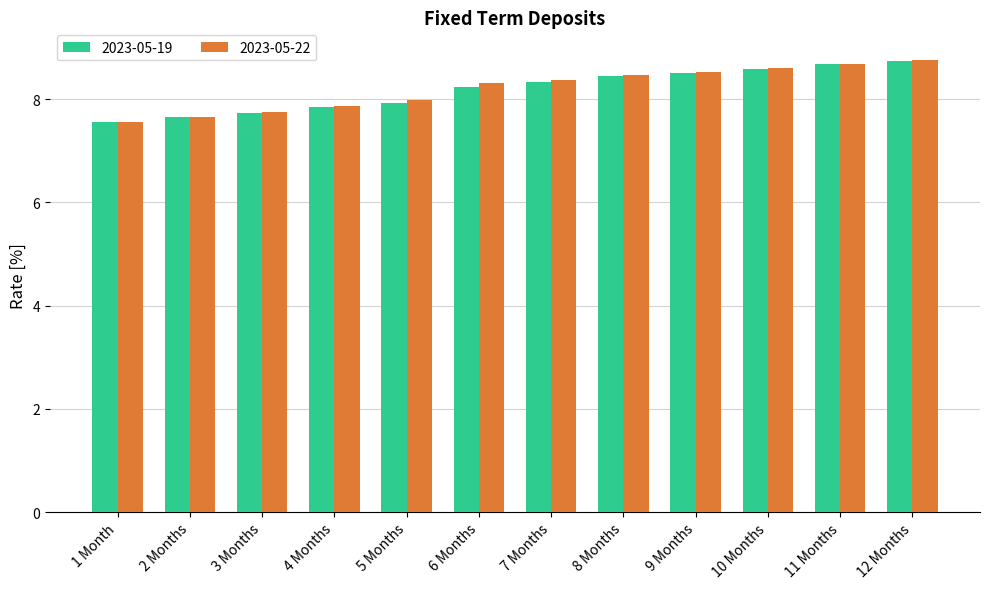

How many series are shown in this chart?

2